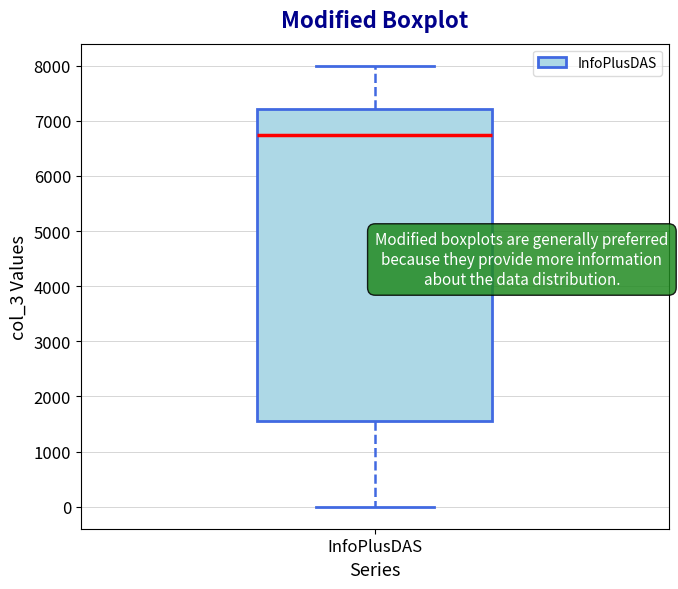

Read this box plot against the y-axis: the position of the median line, the range covered by the box, and the ends of both whiskers. The values are not printed on the chart, so give them approximately, as read against the axis.

median 6700, box 1500 to 7200, whiskers 0 to 8000